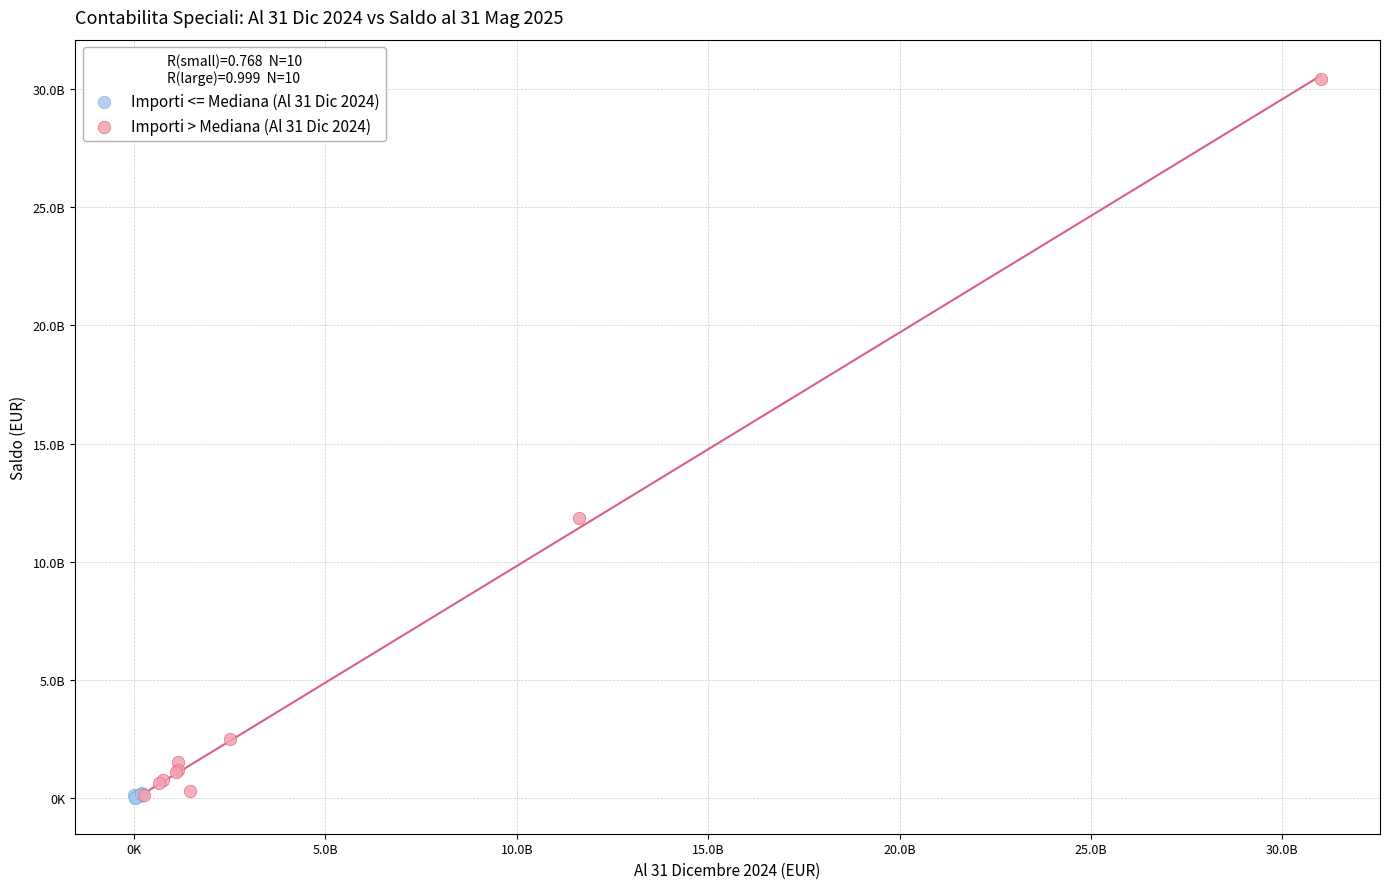

Which series reaches the maximum Y coordinate?

Importi > Mediana (Al 31 Dic 2024)